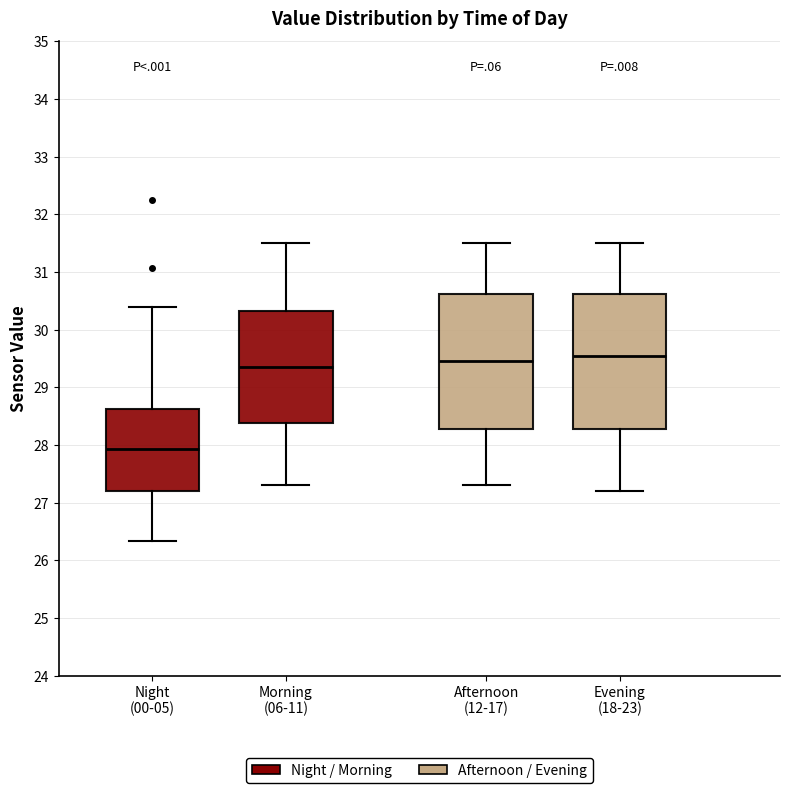

Where is the upper edge of the box for Night (00-05) on the y-axis? The values are not printed on the chart, so give them approximately, as read against the axis.

28.6